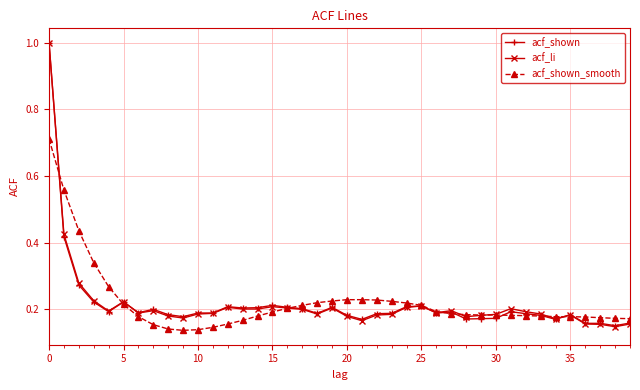

What is the highest value of the acf_li series?

1.0